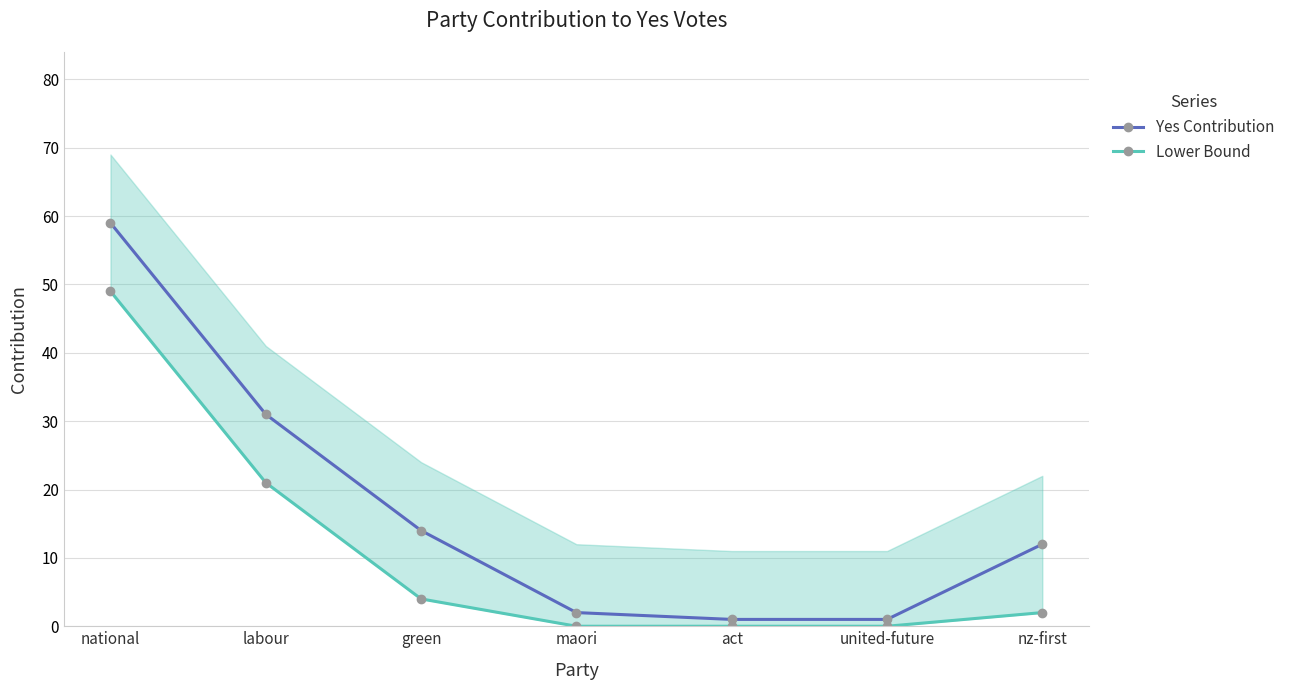

True or false: Lower Bound has more than 0 points higher than both neighbors.

False